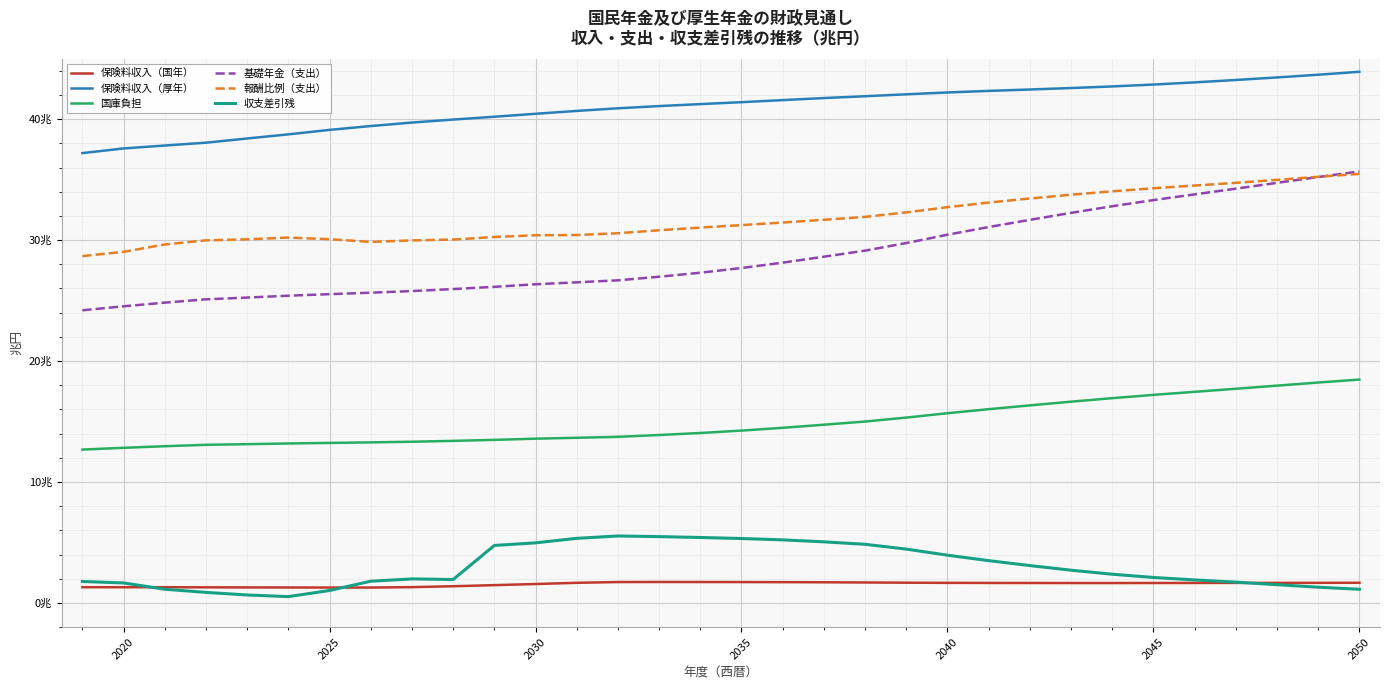

Does the chart display data point markers on the line(s)?

No